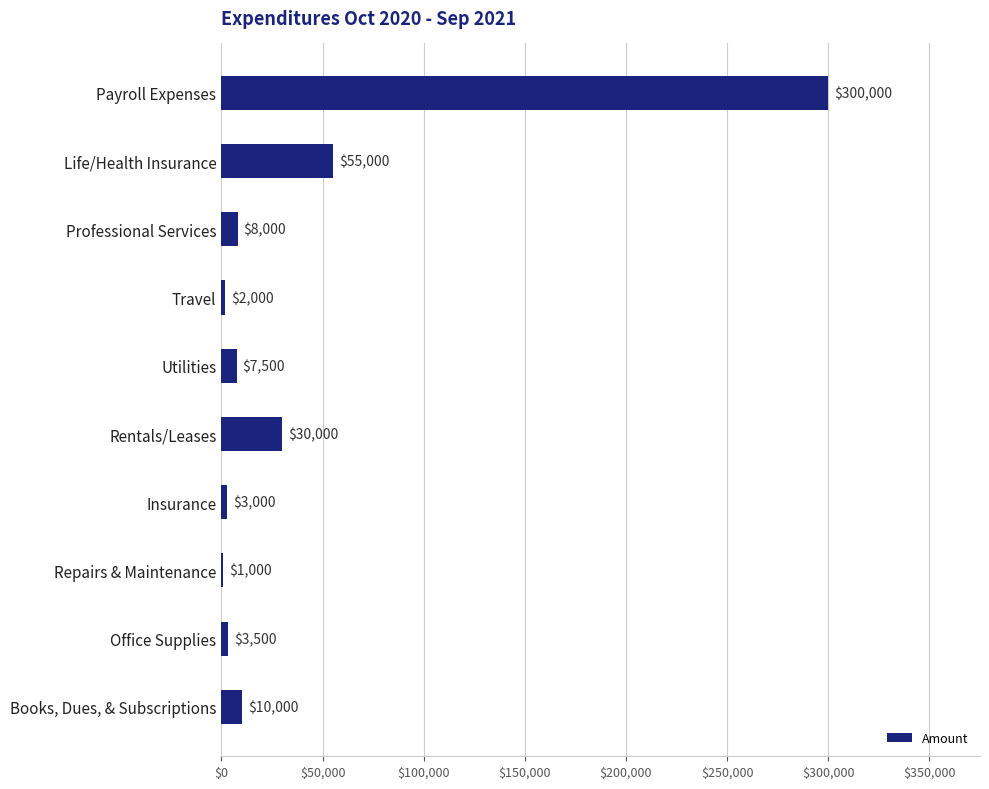

Which label corresponds to the largest value in the chart?

Payroll Expenses